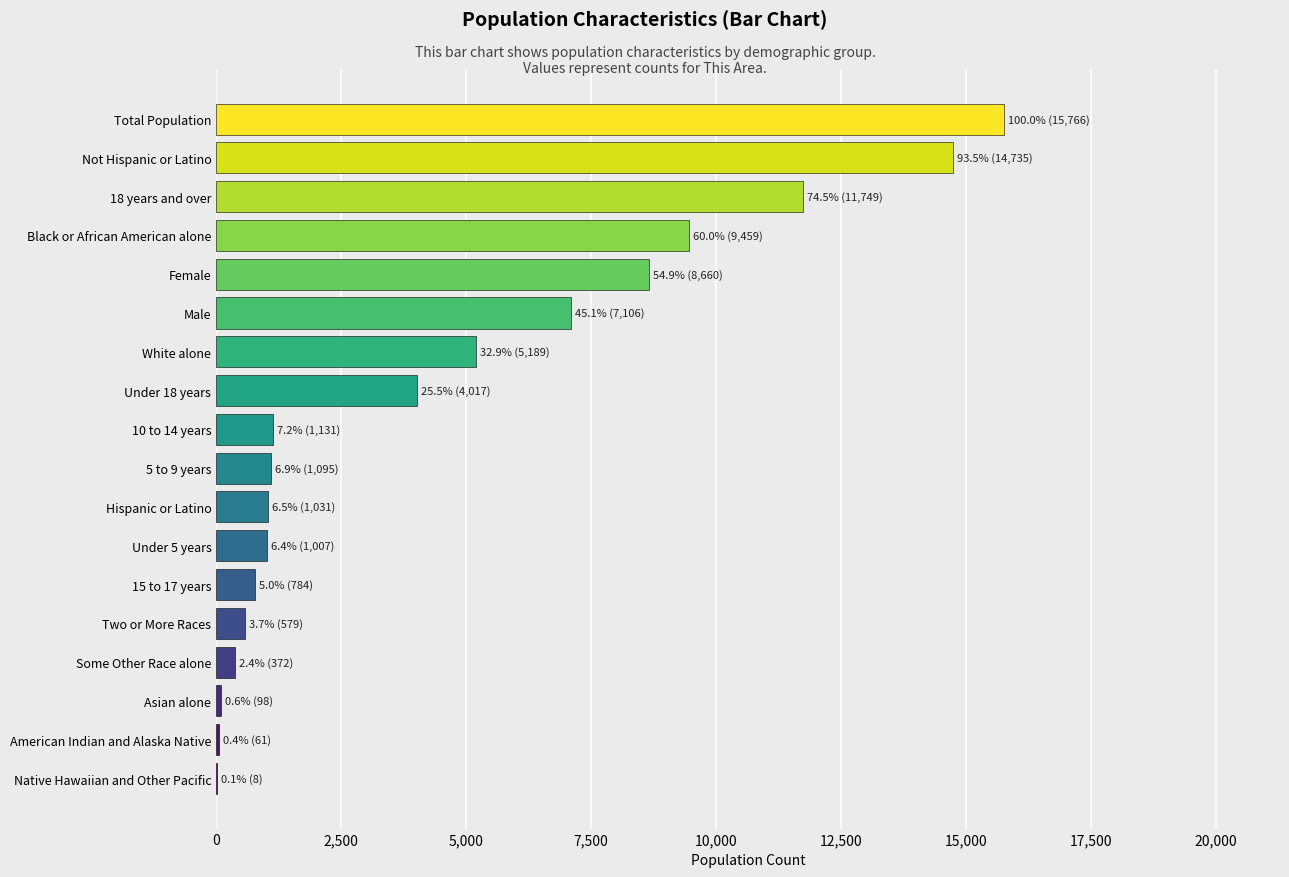

True or false: the data shows 9459 at Black or African American alone.

True